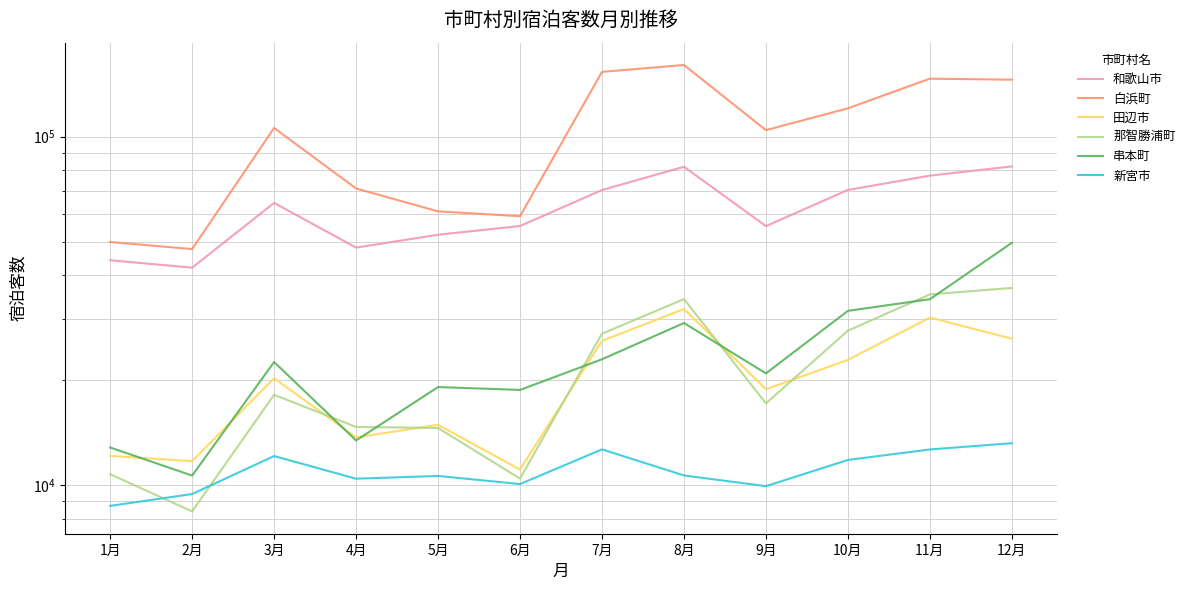

What is the spread (max minus min) of values at 4月?

60554